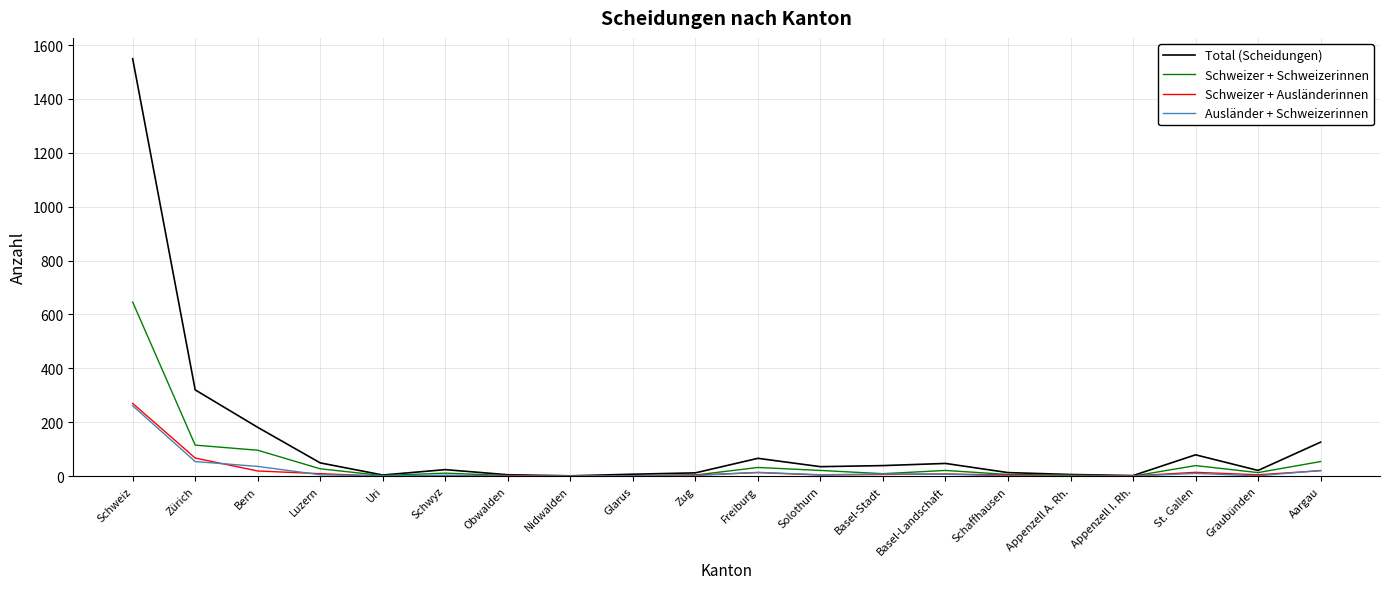

What is the maximum value for Ausländer + Schweizerinnen?

261